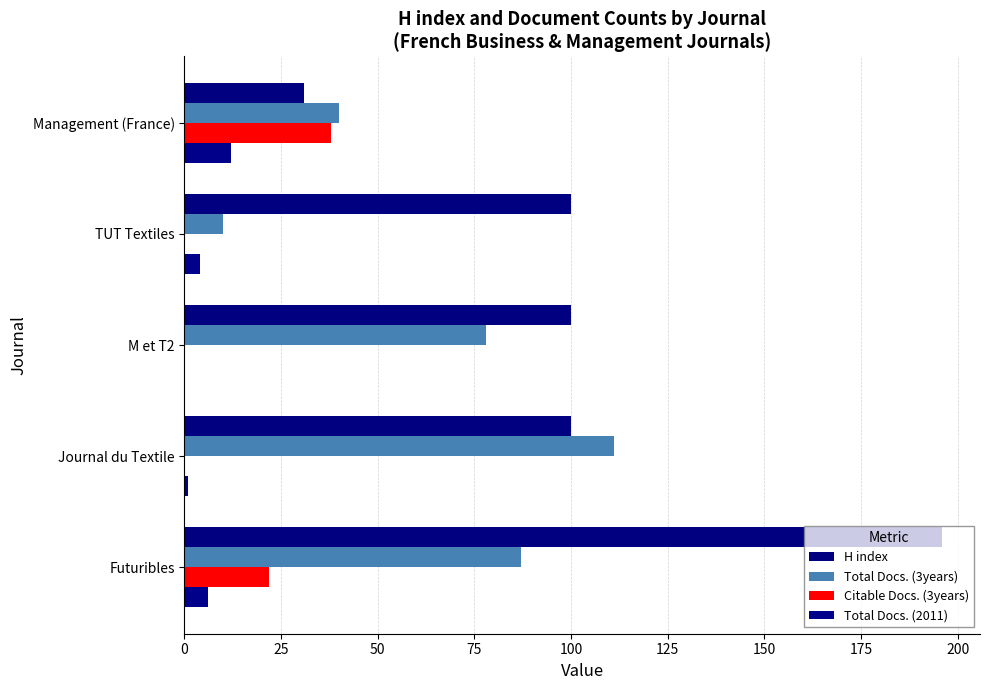

How many categories are shown in the chart?

5